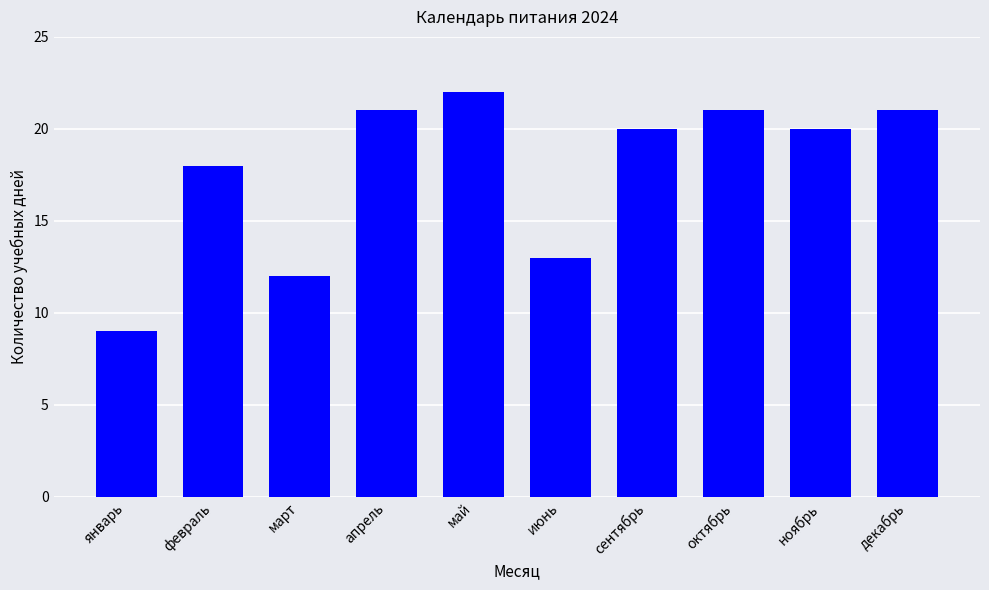

Reading left to right, list all the values displayed in this chart.

январь=9	февраль=18	март=12	апрель=21	май=22	июнь=13	сентябрь=20	октябрь=21	ноябрь=20	декабрь=21